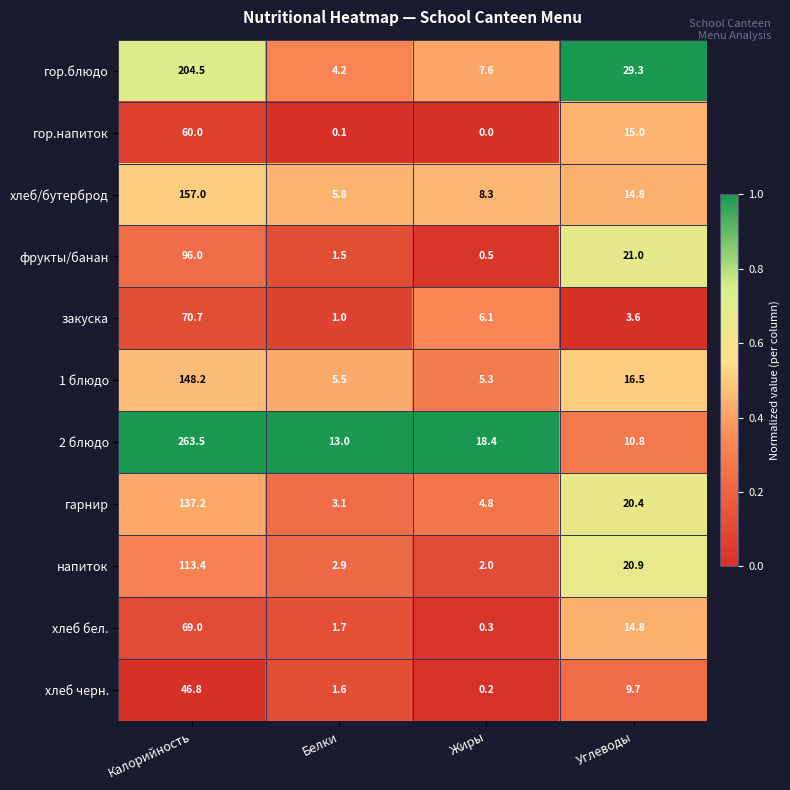

What is the sum of all хлеб бел. values?

85.8